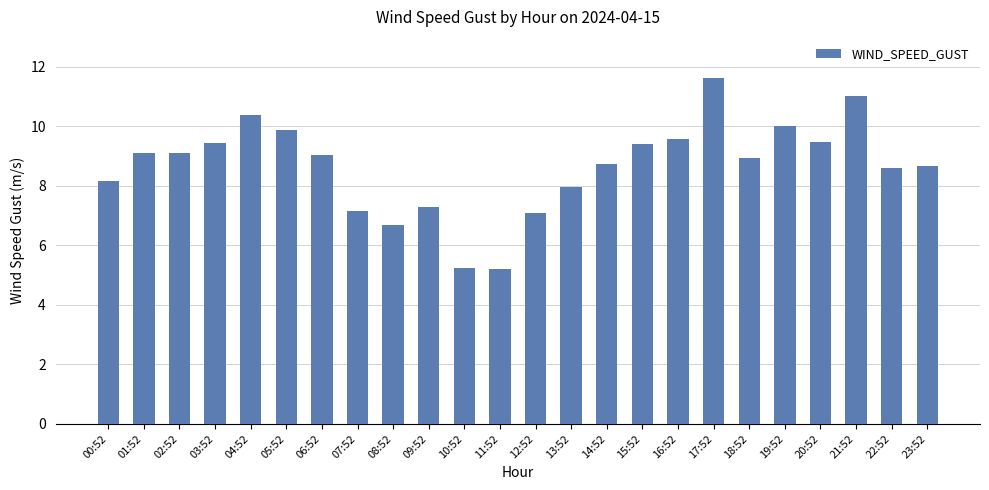

What value does the data have at 20:52?

9.5